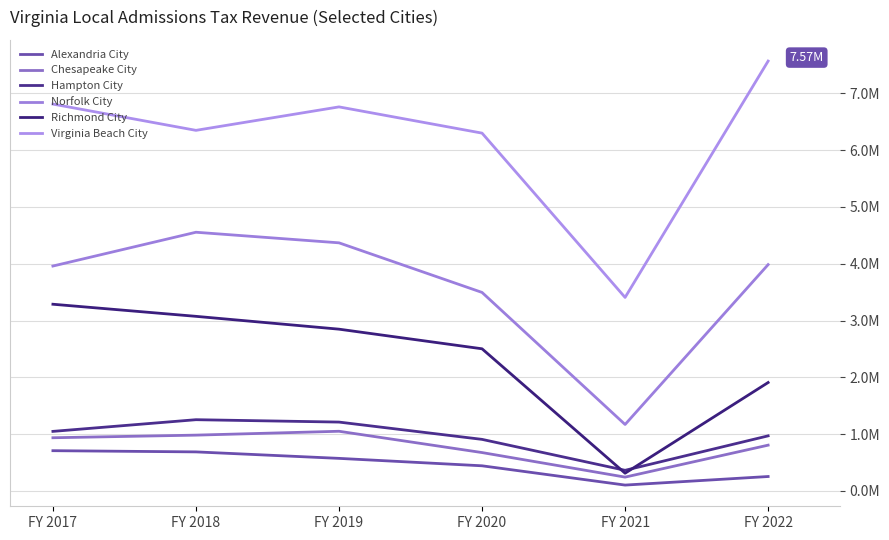

What is the lowest value of the Richmond City series?

313005